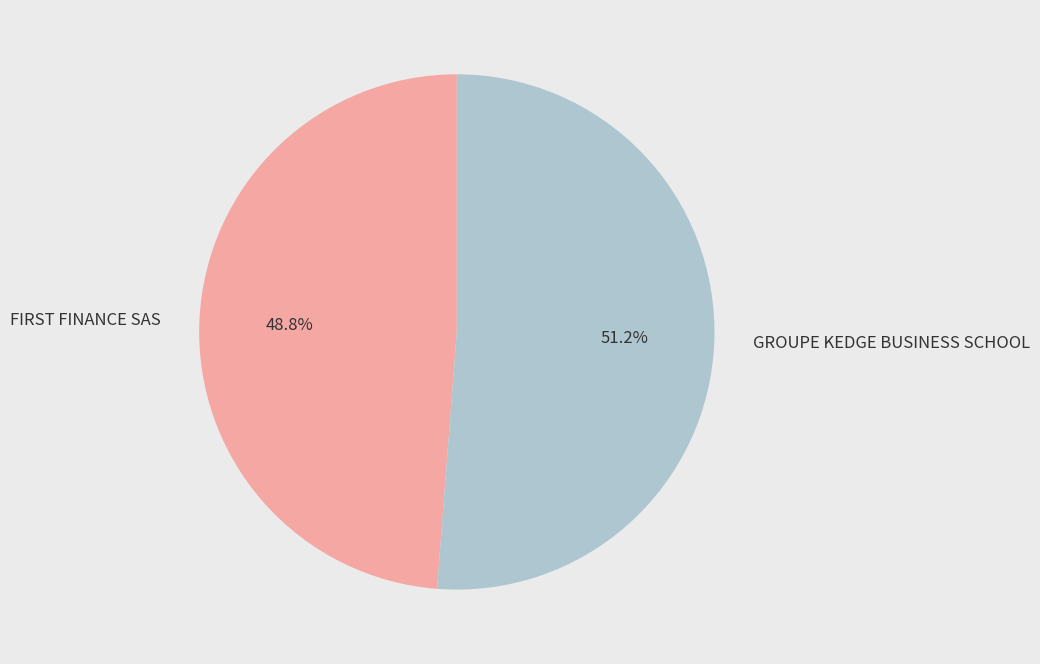

To the nearest percent, what portion does GROUPE KEDGE BUSINESS SCHOOL represent?

51%